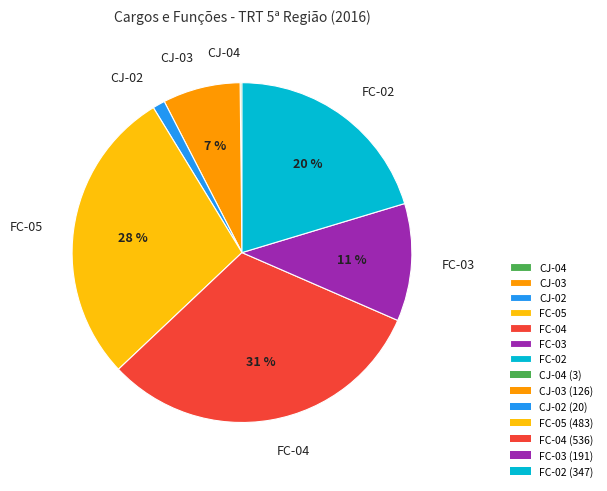

To the nearest percent, what portion does FC-03 represent?

11%